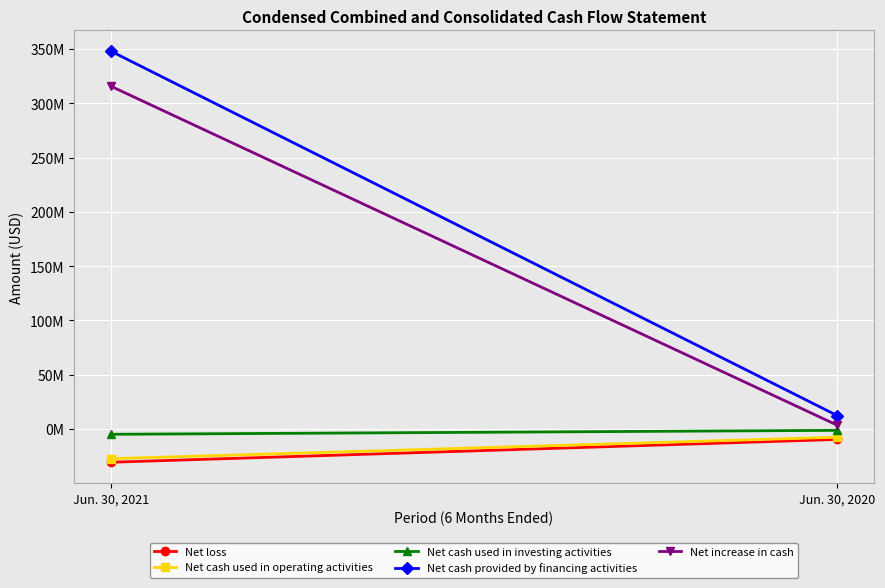

At how many categories does at least one series exceed 111986399?

1